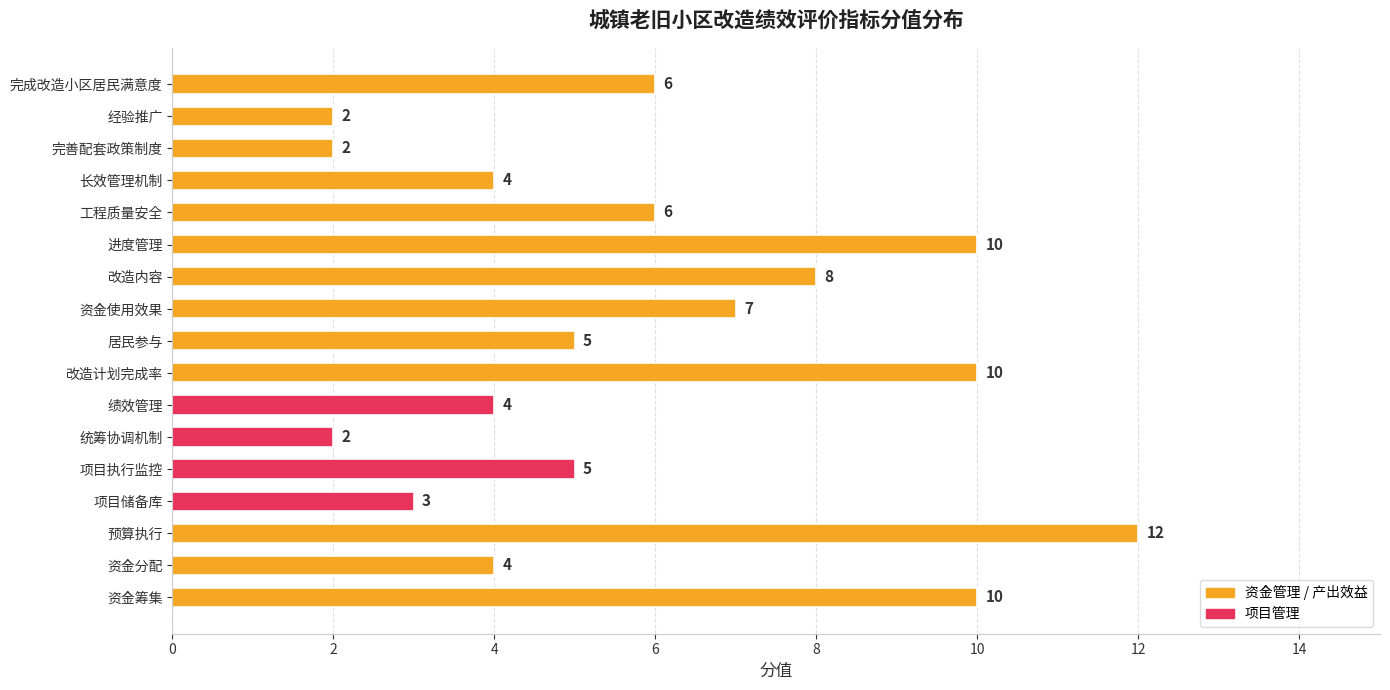

Read the value at 改造计划完成率.

10